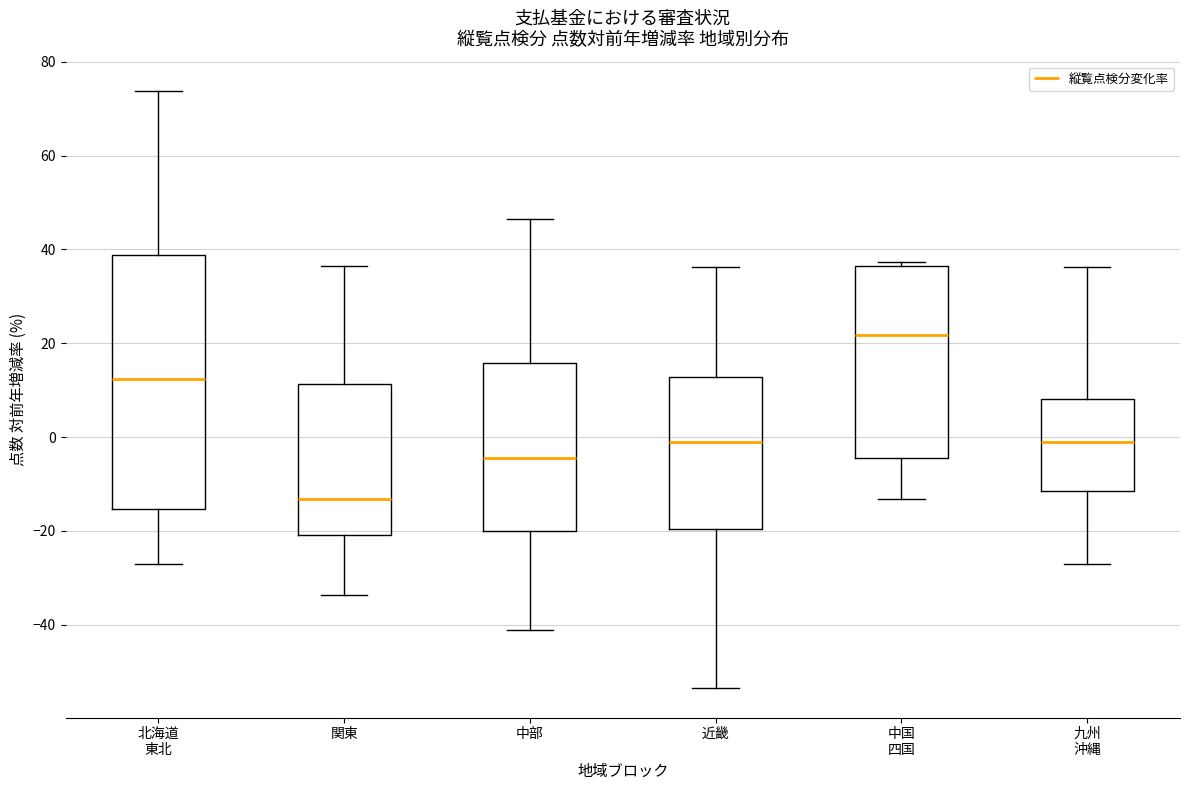

Where does the lower whisker of the box for 近畿 end on the y-axis? The values are not printed on the chart, so give them approximately, as read against the axis.

-54